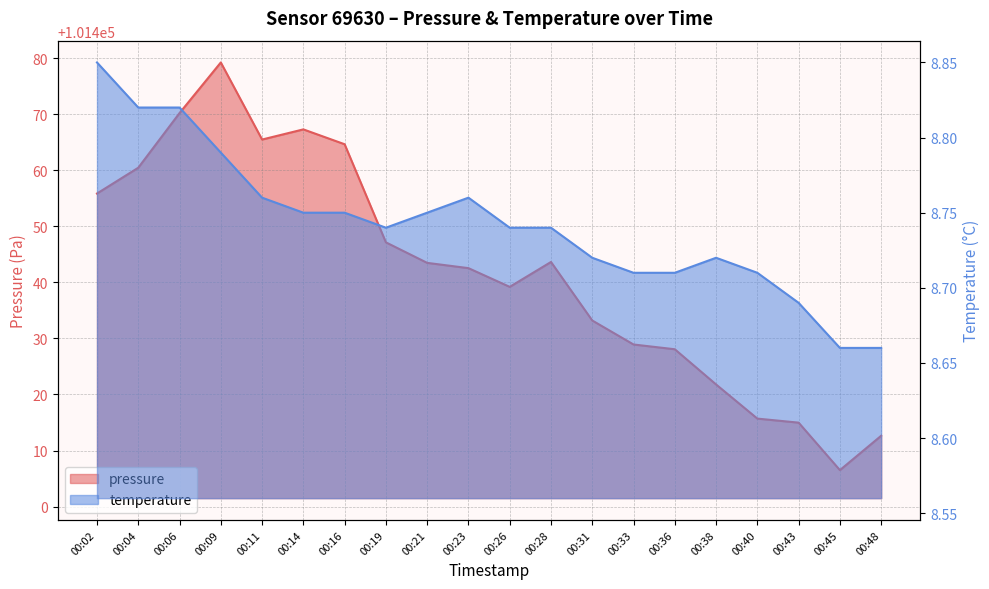

What is the highest value of the temperature series?

8.8